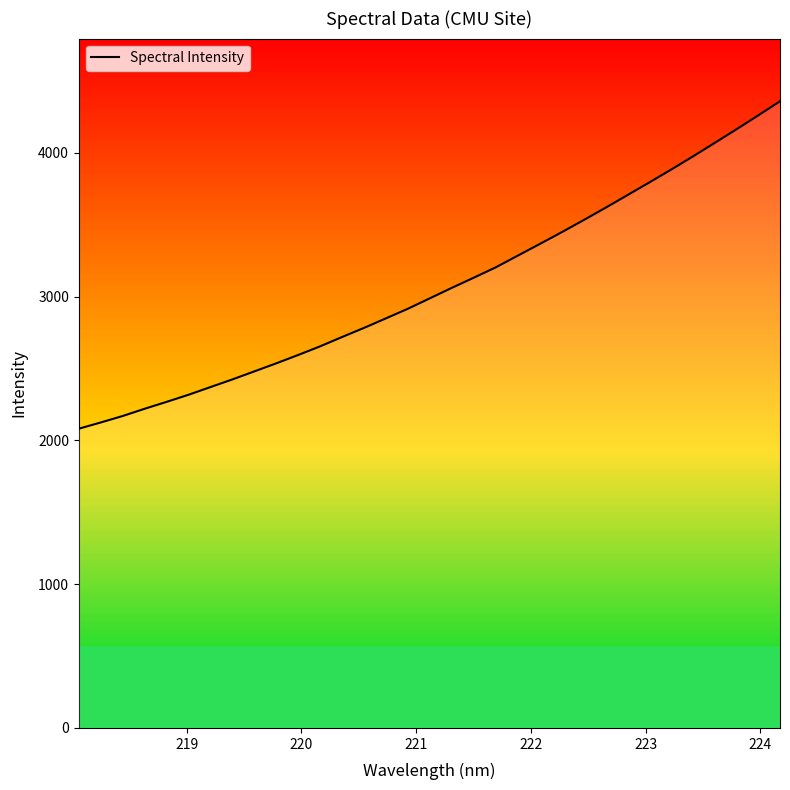

What is the minimum value shown in the chart?

2081.0